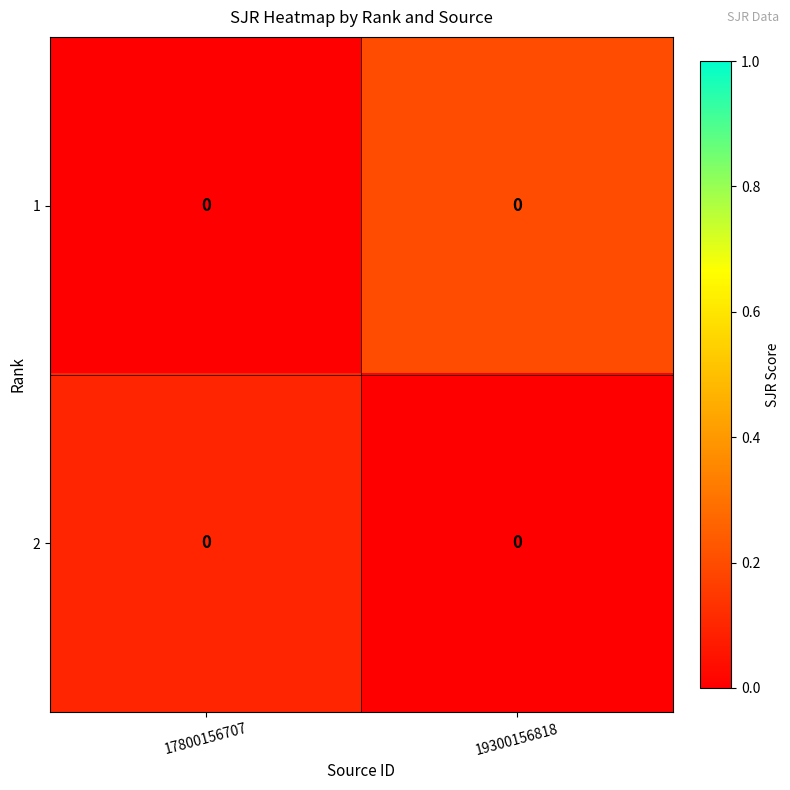

What is the difference between the 2 values at 19300156818 and 17800156707?

0.1